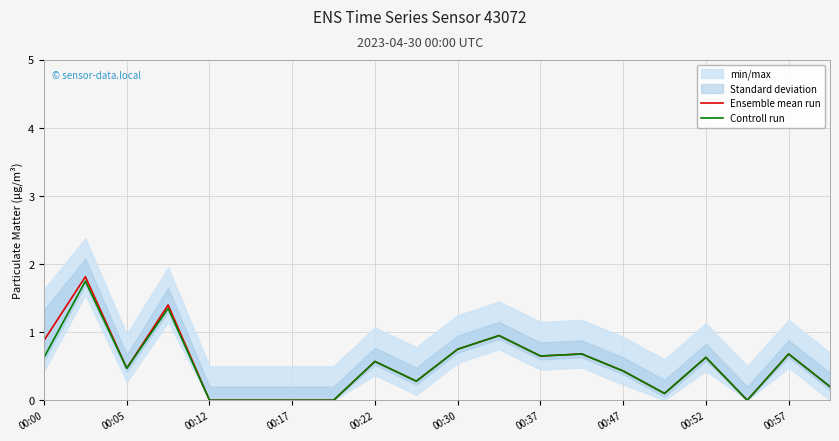

How many positive values does the Ensemble mean run series have?

15